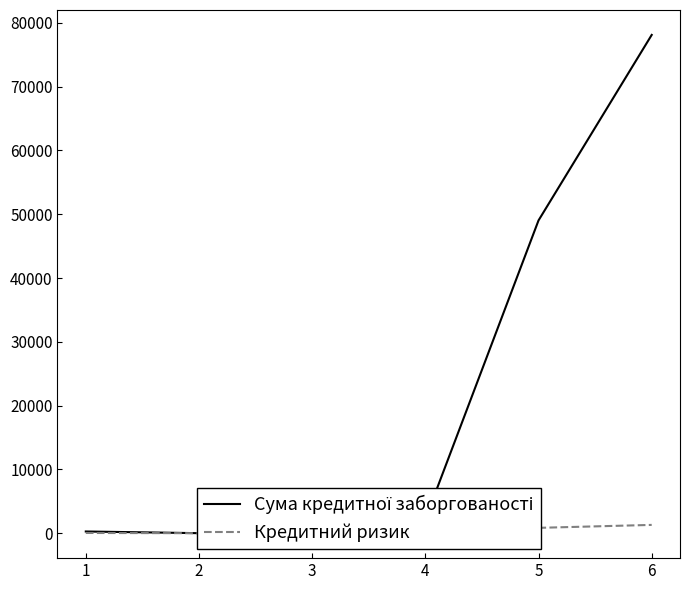

At 5, list the series in order from smallest to largest.

Кредитний ризик, Сума кредитної заборгованості